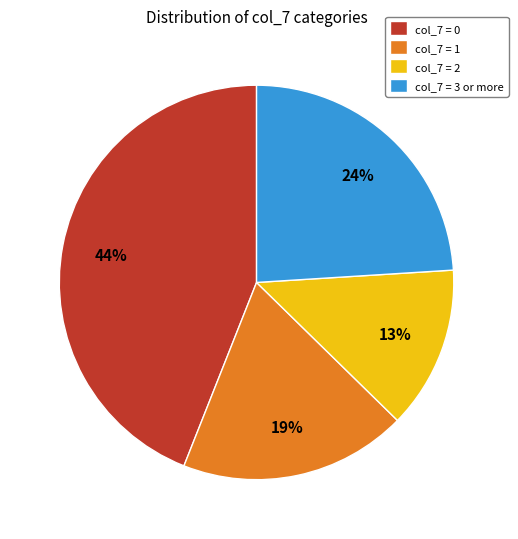

Is there any slice that represents more than half of the pie?

No